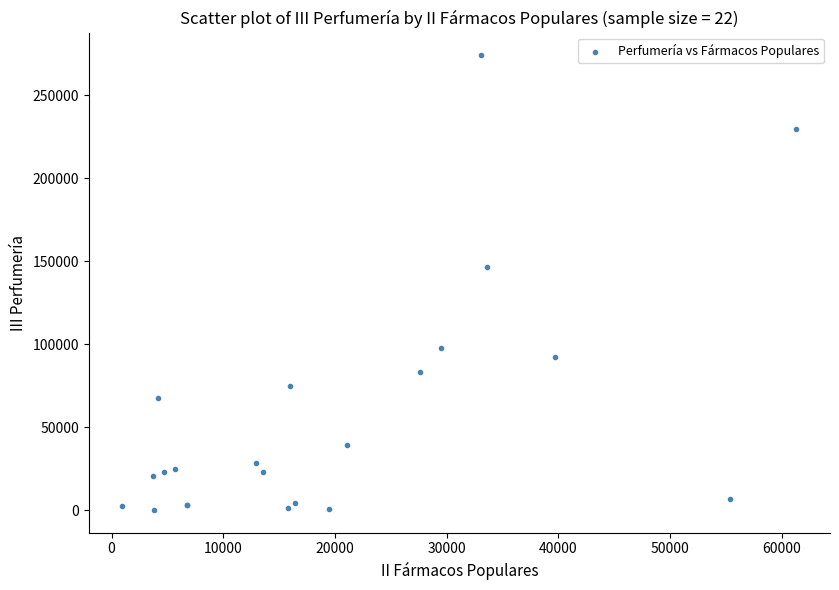

What Y value in the scatter plot is closest to 137087?

146492.3